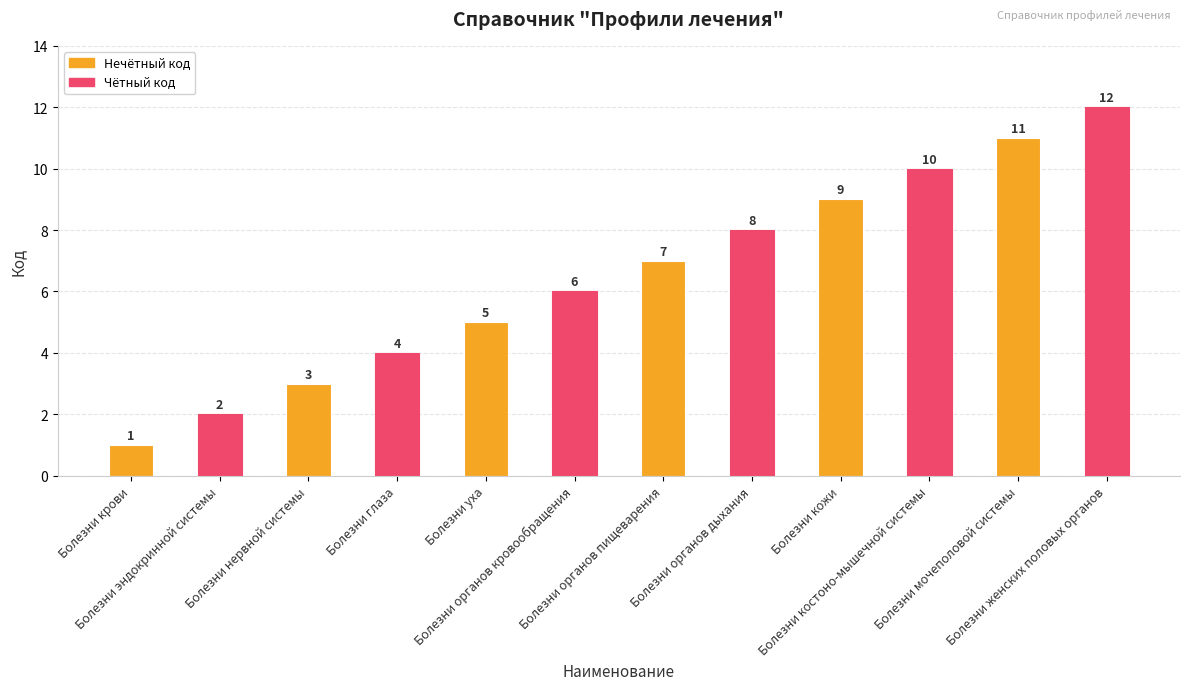

Where is the data nearest to the value 6?

Болезни органов кровообращения